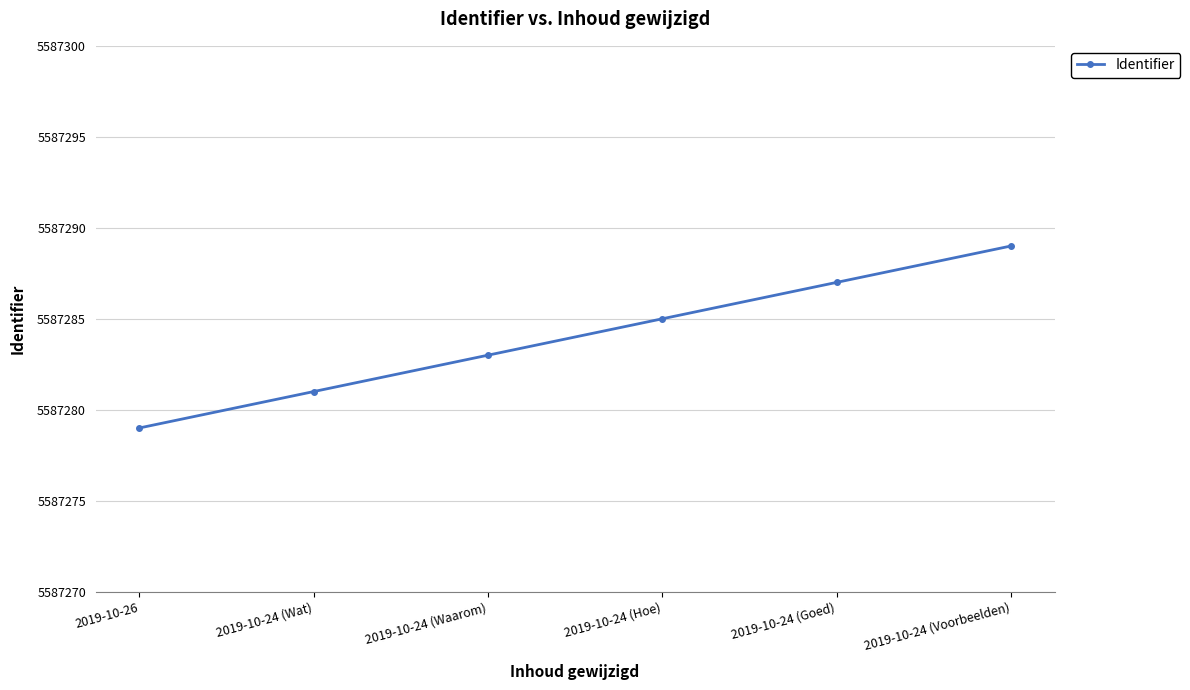

List the labels in order of value, smallest first.

2019-10-26, 2019-10-24 (Wat), 2019-10-24 (Waarom), 2019-10-24 (Hoe), 2019-10-24 (Goed), 2019-10-24 (Voorbeelden)